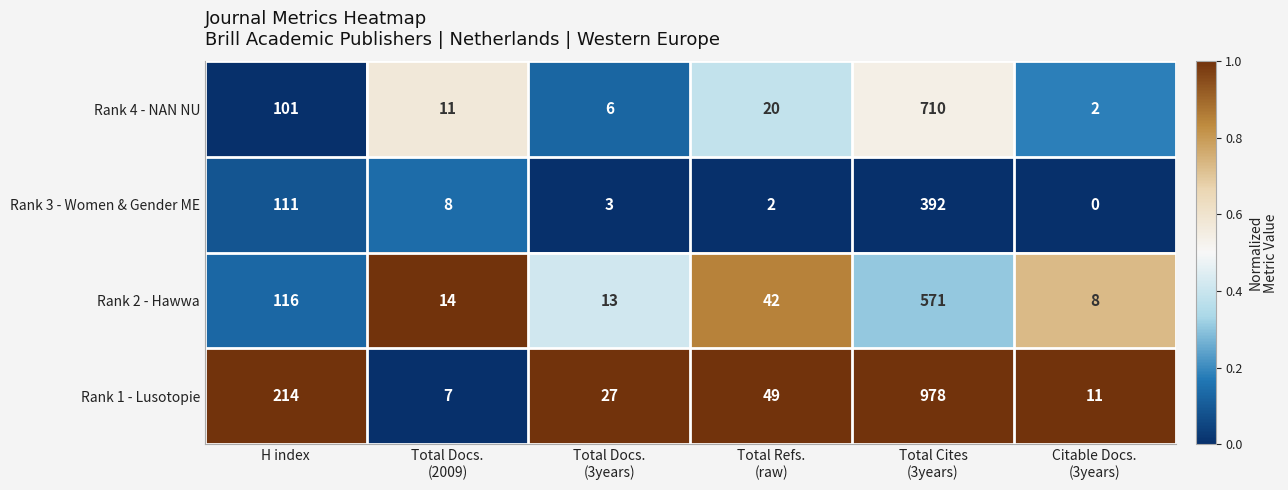

What is the difference between the maximum and minimum values in the Rank 4 - NAN NU series?

708